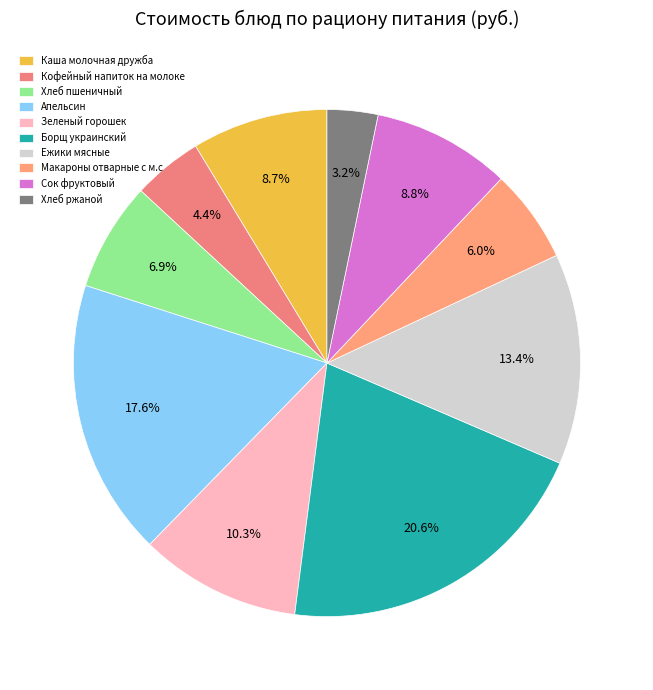

How much of the chart is everything except Сок фруктовый?

91.2%